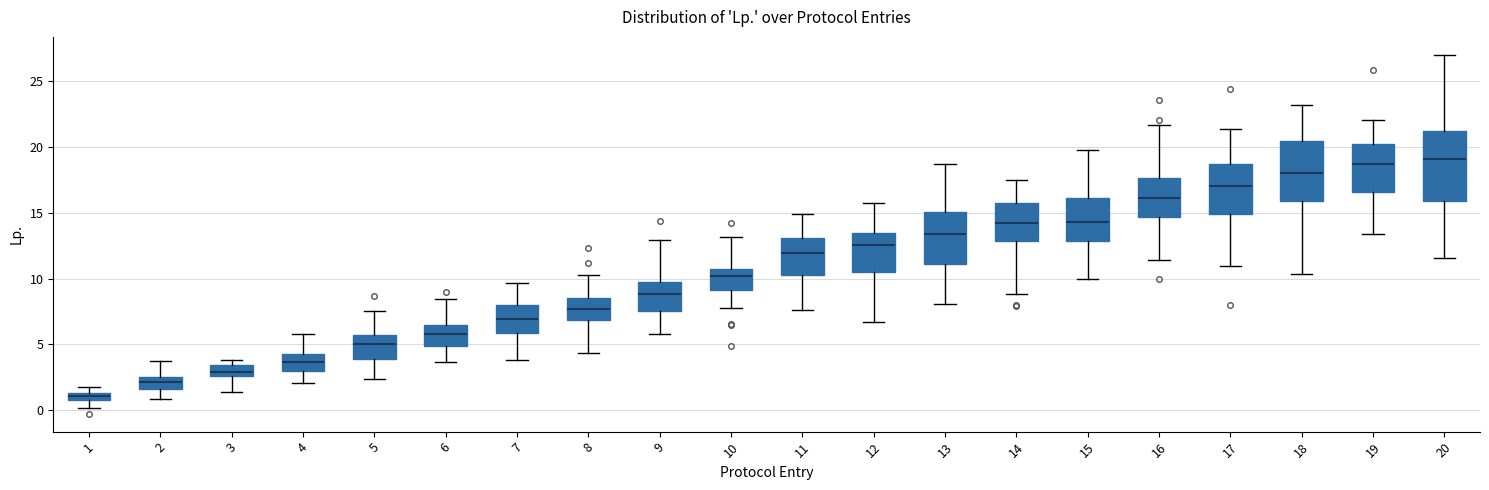

Where is the upper edge of the box at x = 20 on the y-axis? The values are not printed on the chart, so give them approximately, as read against the axis.

21.0